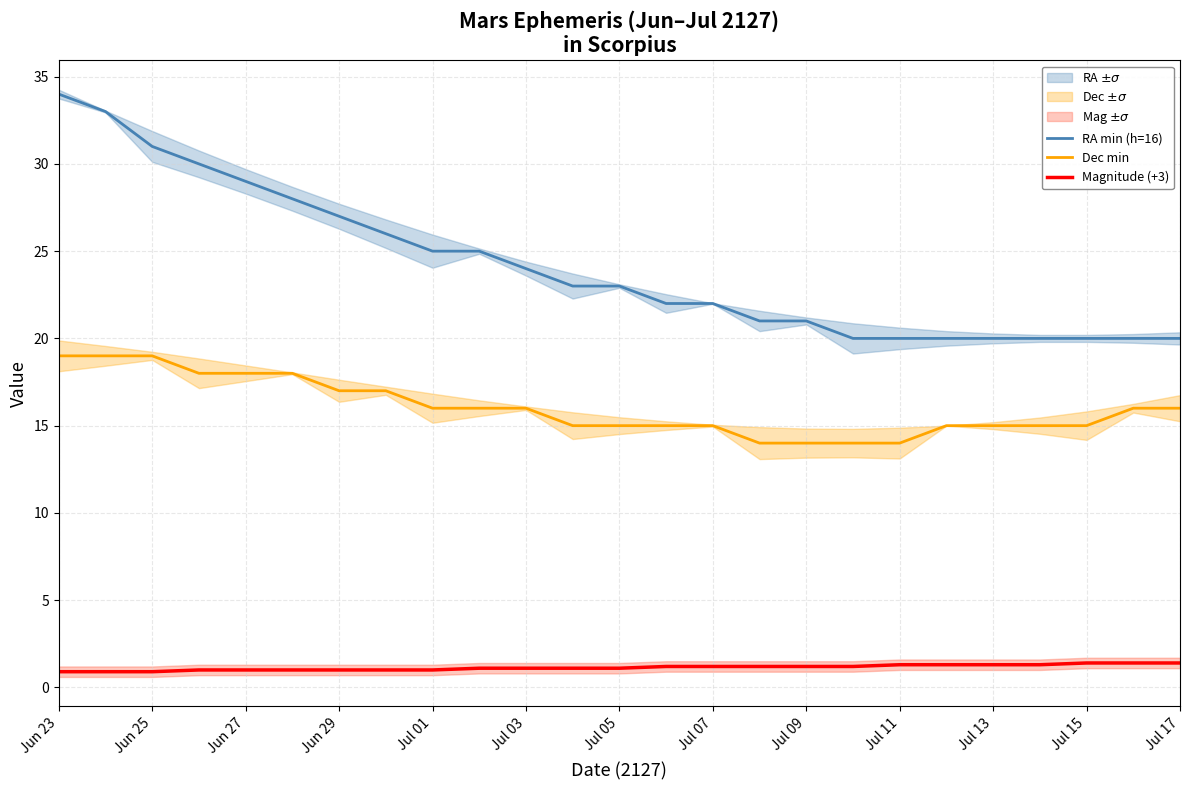

What is the lowest value of the Dec min series?

14.0